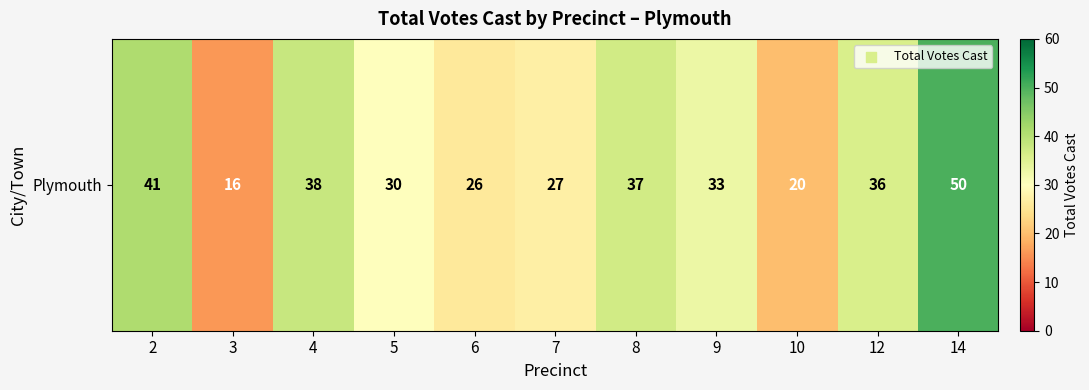

What is the sum of all values?

354